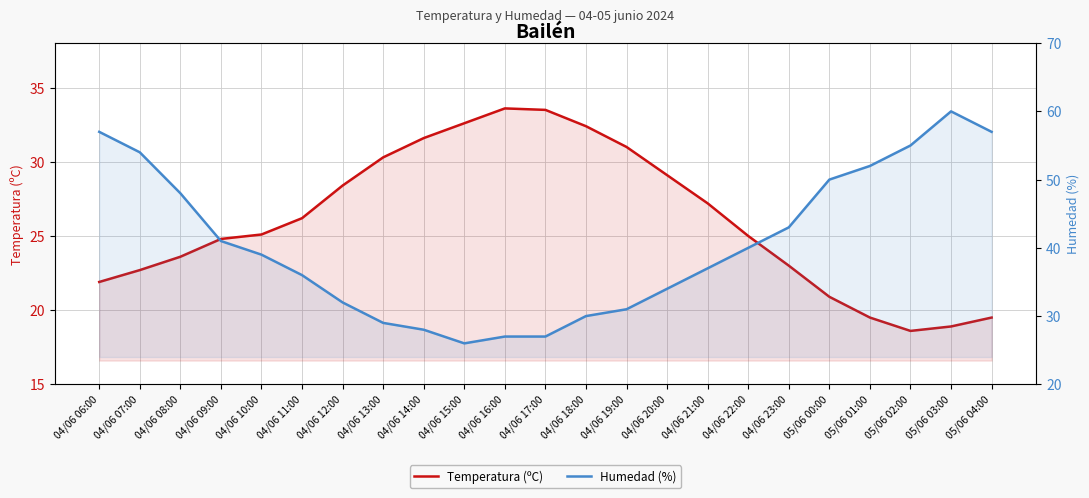

What is the difference between the second highest and second lowest values in the Temperatura (ºC) series?

14.6